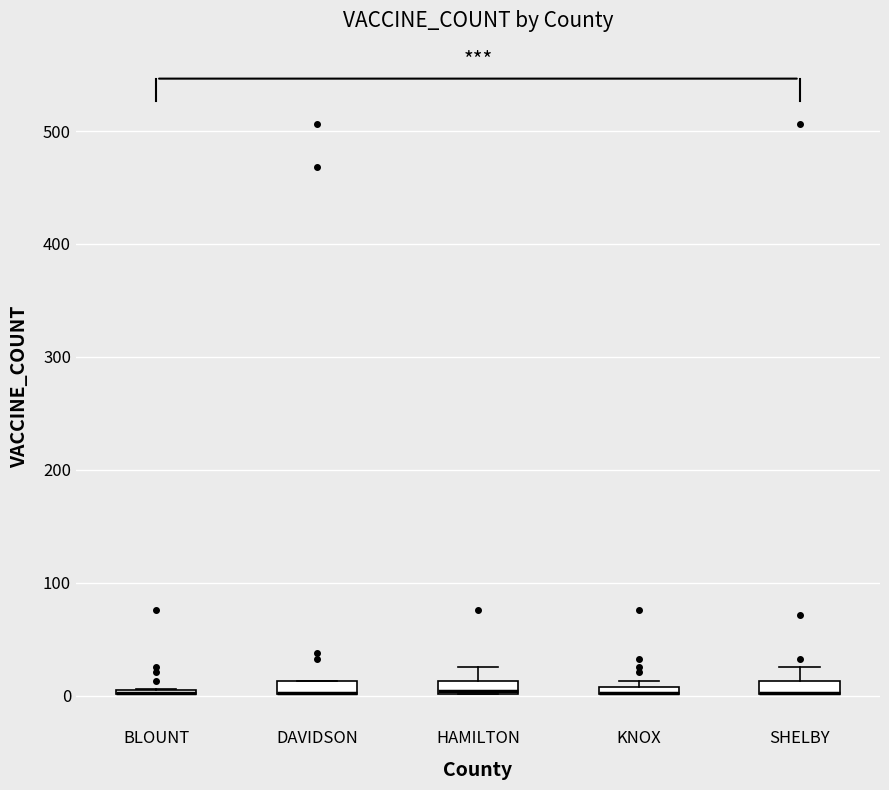

Where does the upper whisker of the box for HAMILTON end on the y-axis? The values are not printed on the chart, so give them approximately, as read against the axis.

30